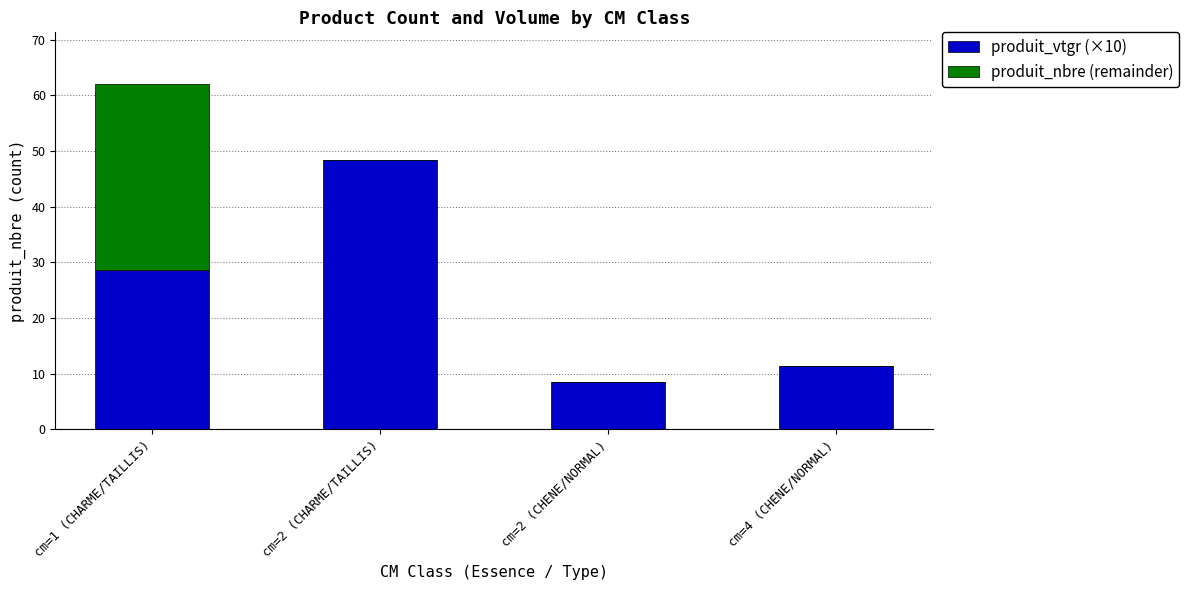

What is the sum of the produit_vtgr (×10) values at cm=2 (CHARME/TAILLIS) and cm=4 (CHENE/NORMAL)?

59.7